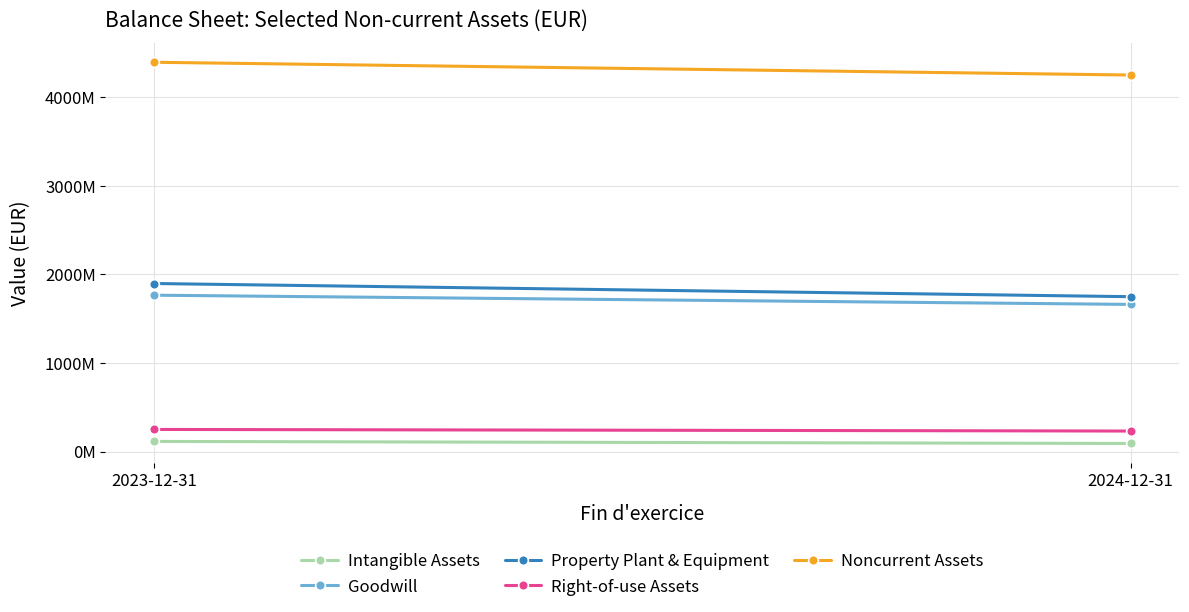

What is the label of the 2nd point from the right?

2023-12-31